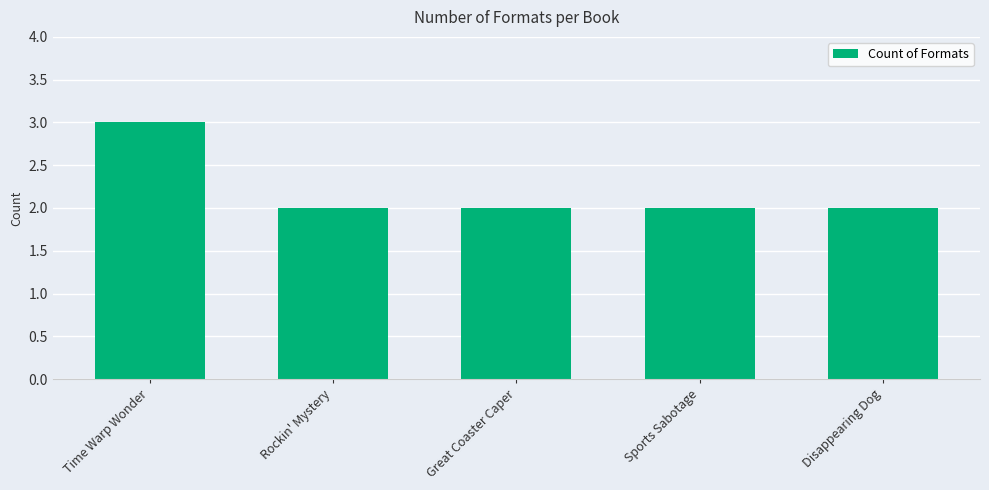

The chart shows a value of 2 at Sports Sabotage. True or false?

True